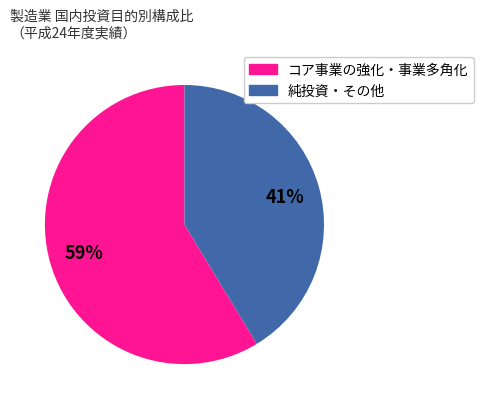

Is there any slice that represents more than half of the pie?

Yes